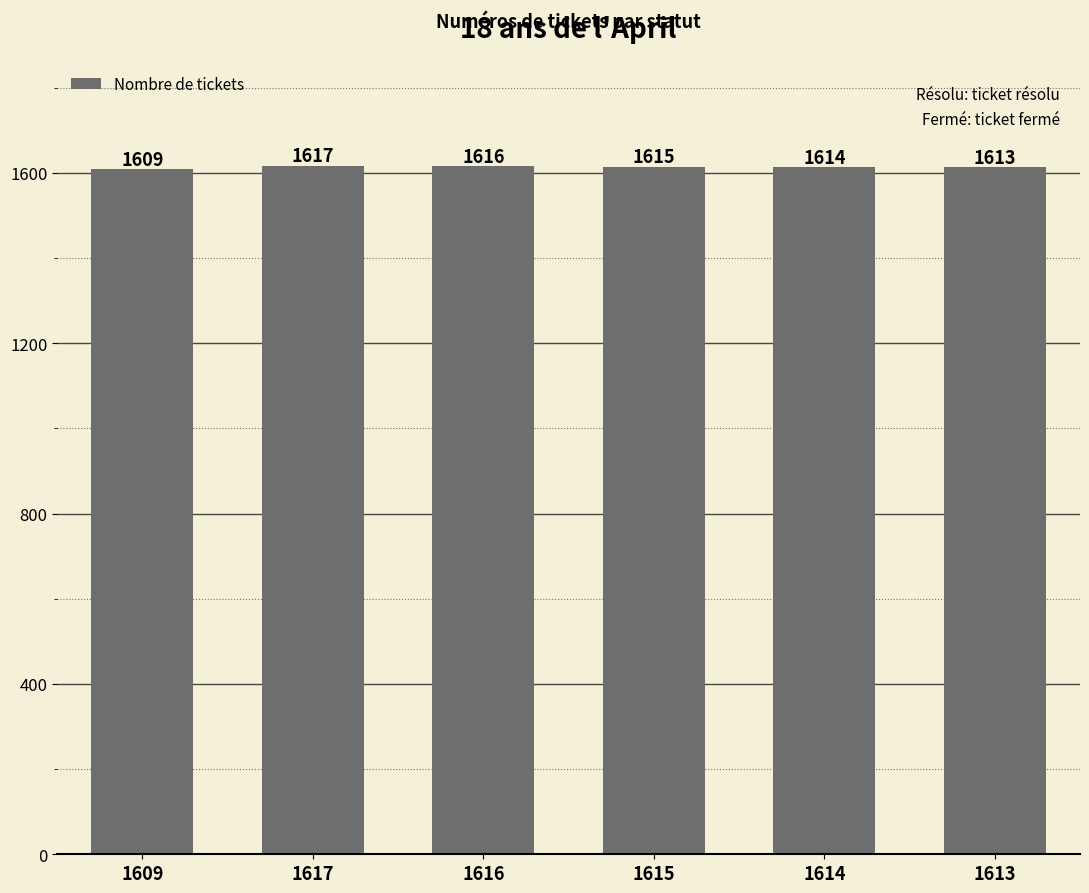

At which label does the data first exceed 1615?

1617